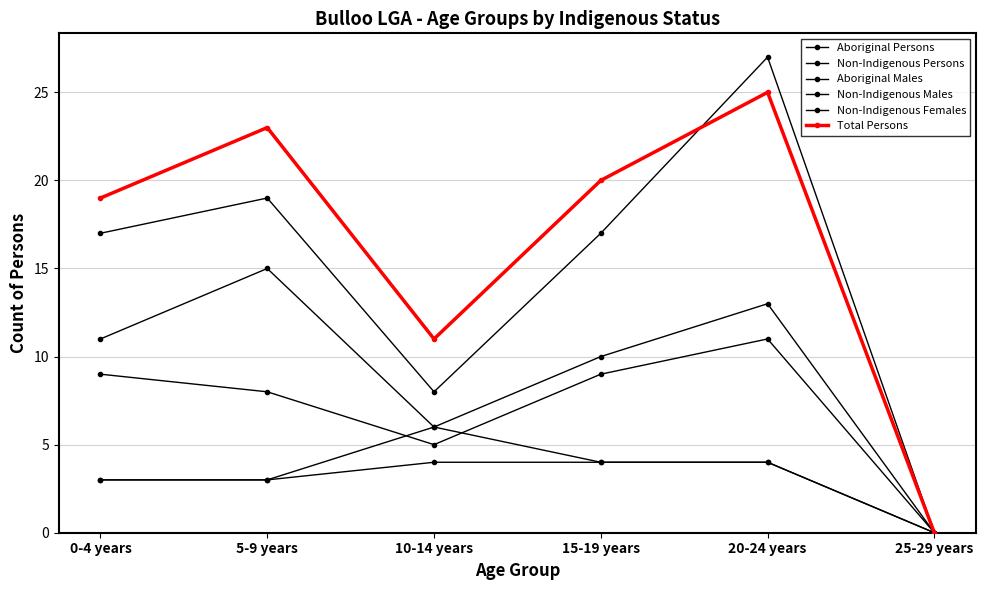

How many lines are shown in the chart?

6